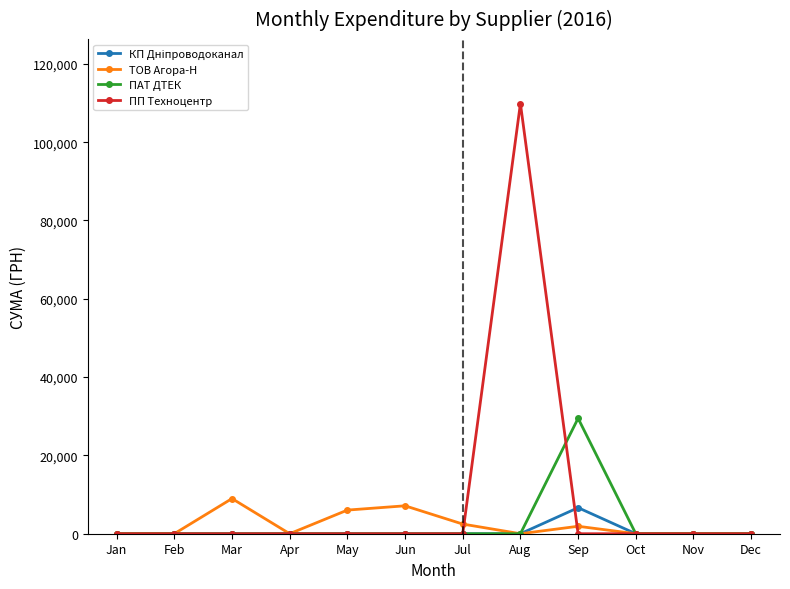

At which category does the chart reach its peak across all series?

Aug